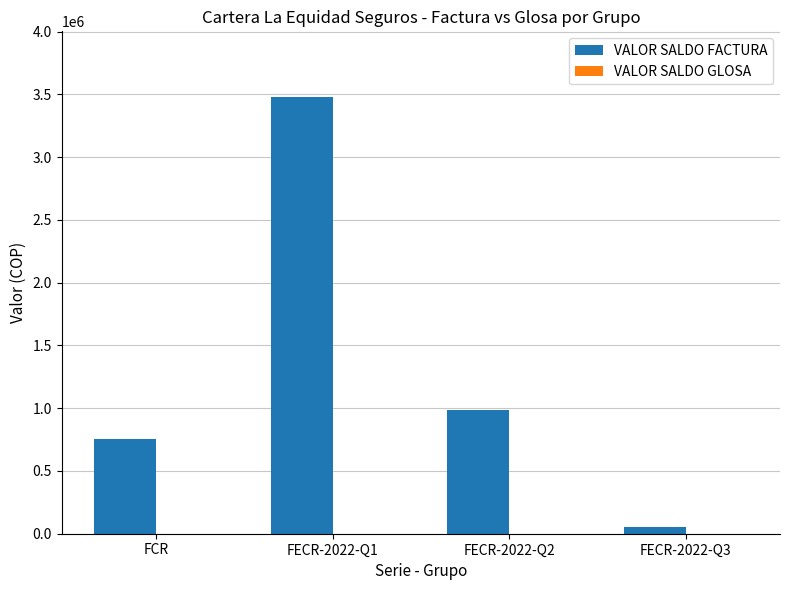

Where is the data nearest to the value 1768150?

FECR-2022-Q2